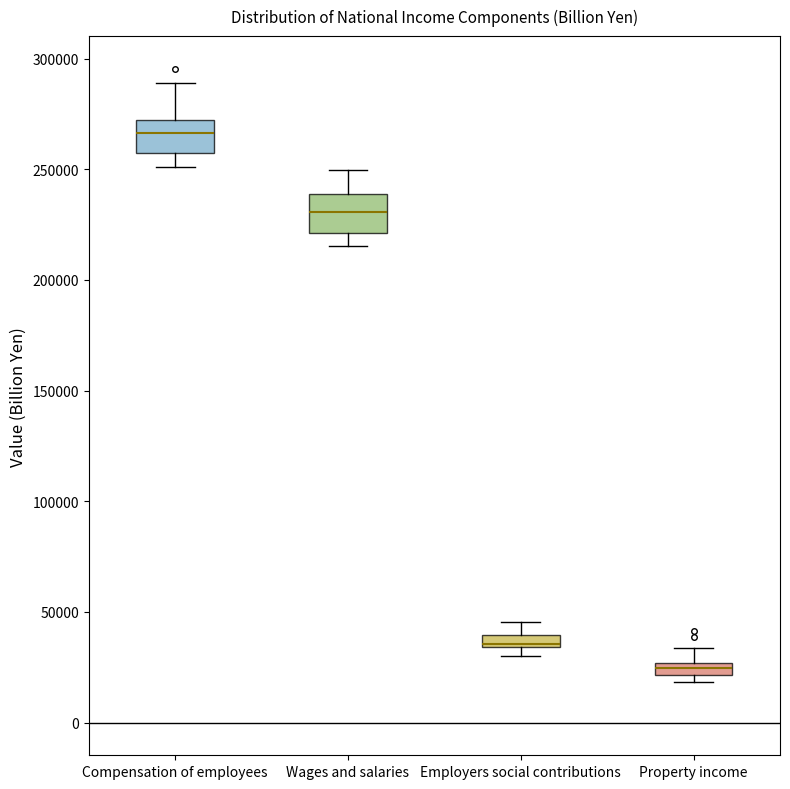

Where is the lower edge of the box for Wages and salaries on the y-axis? The values are not printed on the chart, so give them approximately, as read against the axis.

220000